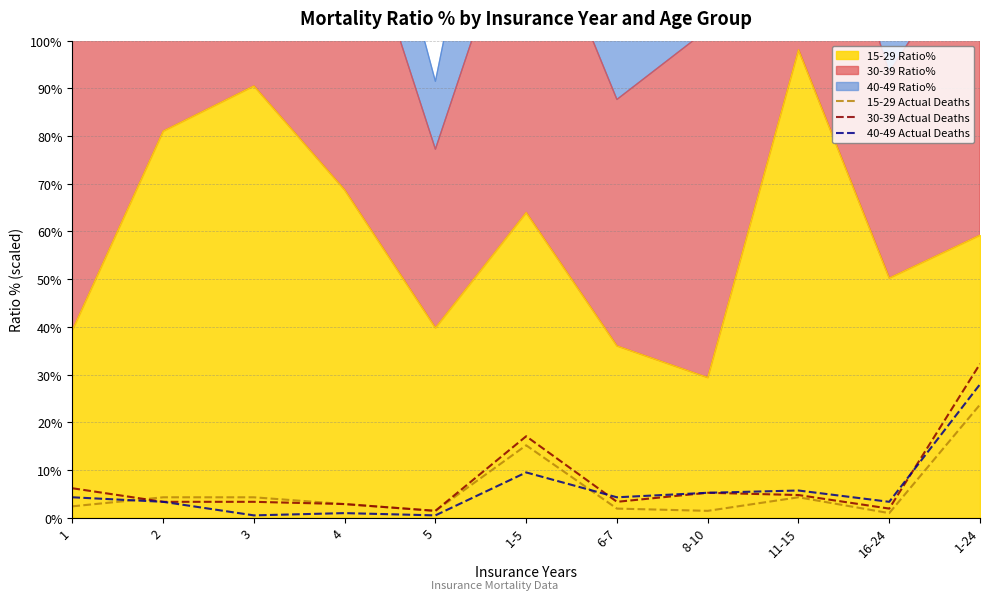

True or false: 40-49 Actual Deaths has more than 0 interior local peaks.

True